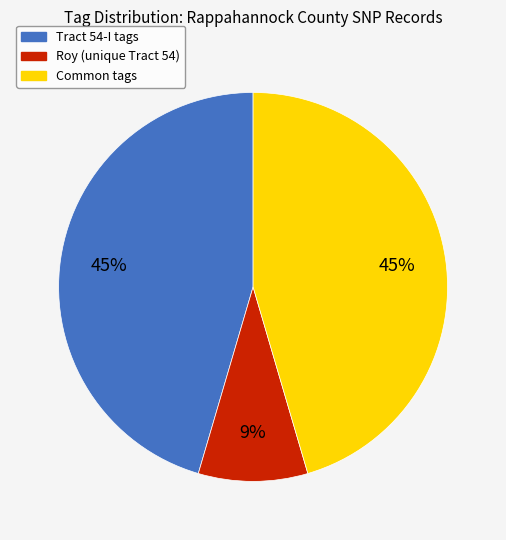

Is there a majority slice in this chart?

No